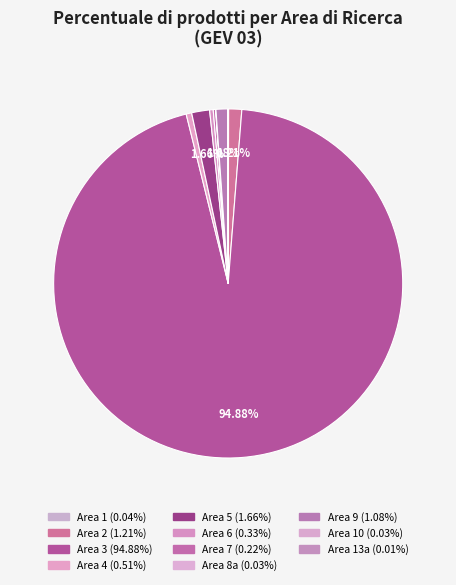

How many slices are in this pie chart?

11